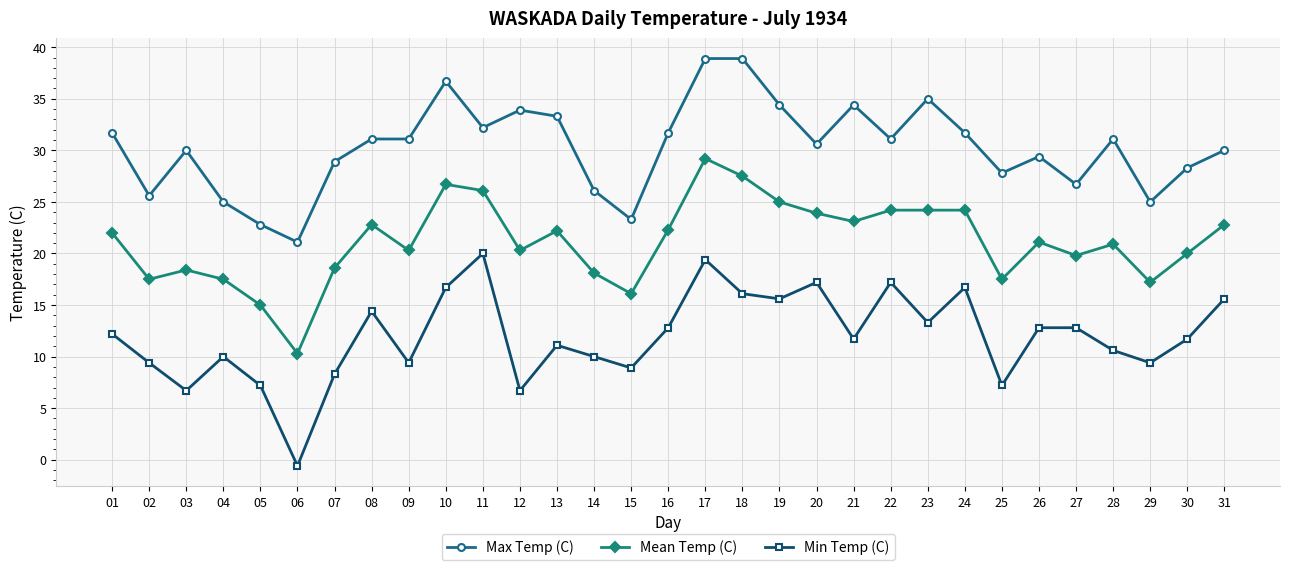

Rank the series by their average value, from lowest to highest.

Min Temp (C), Mean Temp (C), Max Temp (C)